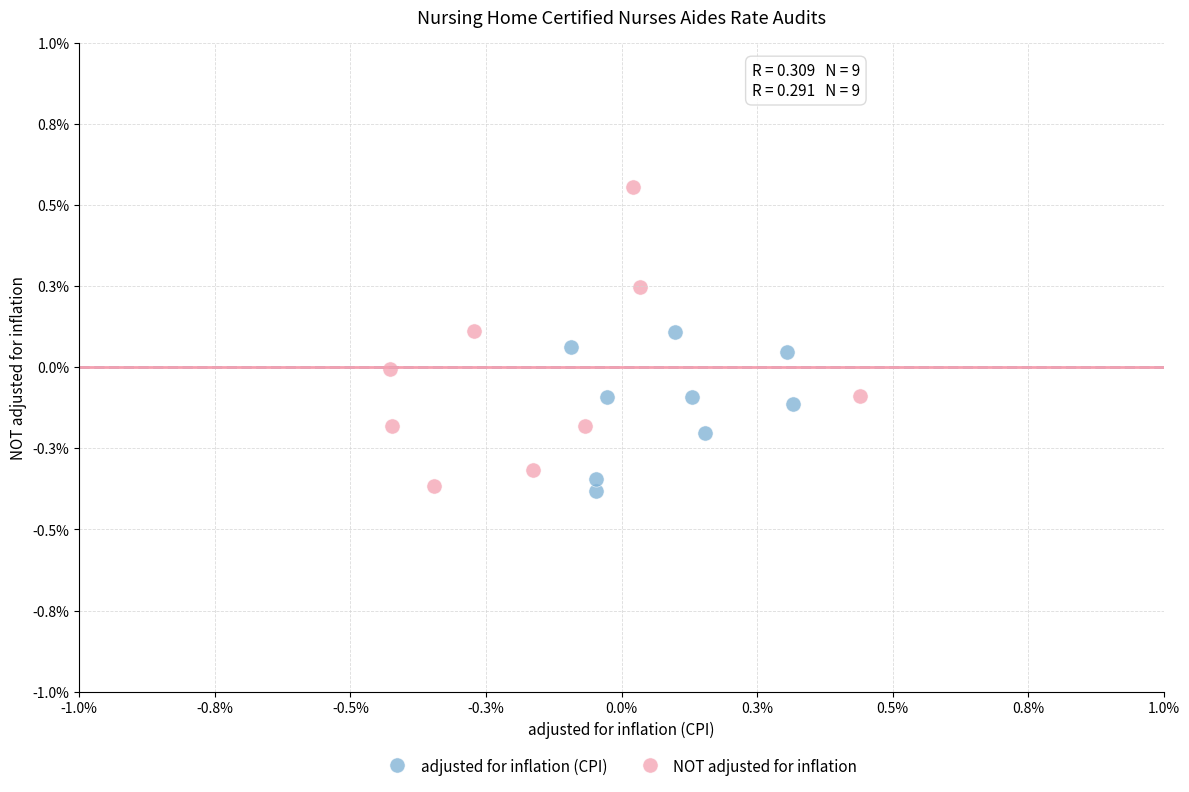

Which series reaches the maximum Y coordinate?

NOT adjusted for inflation